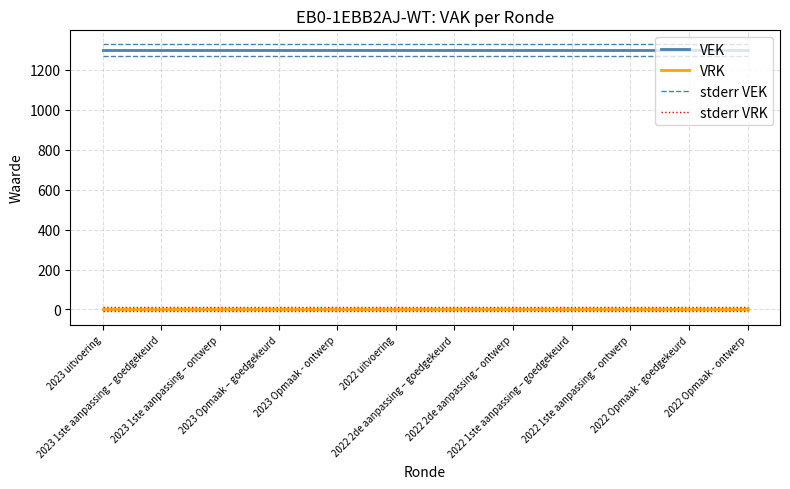

At how many categories does at least one series exceed 839?

12